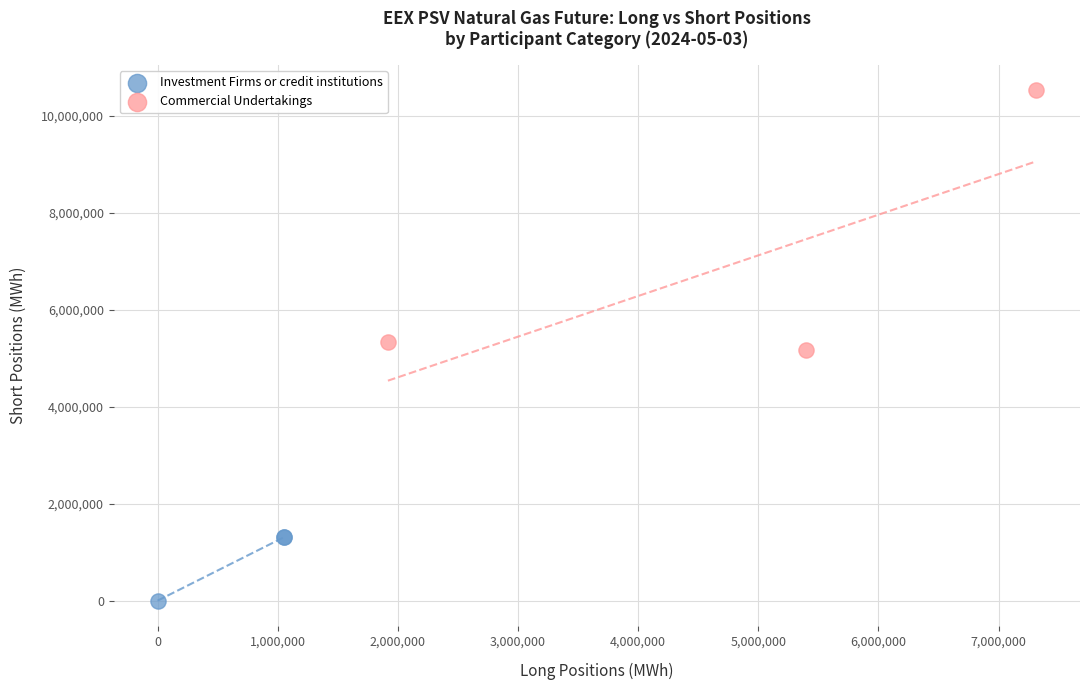

Which series reaches the minimum Y coordinate?

Investment Firms or credit institutions